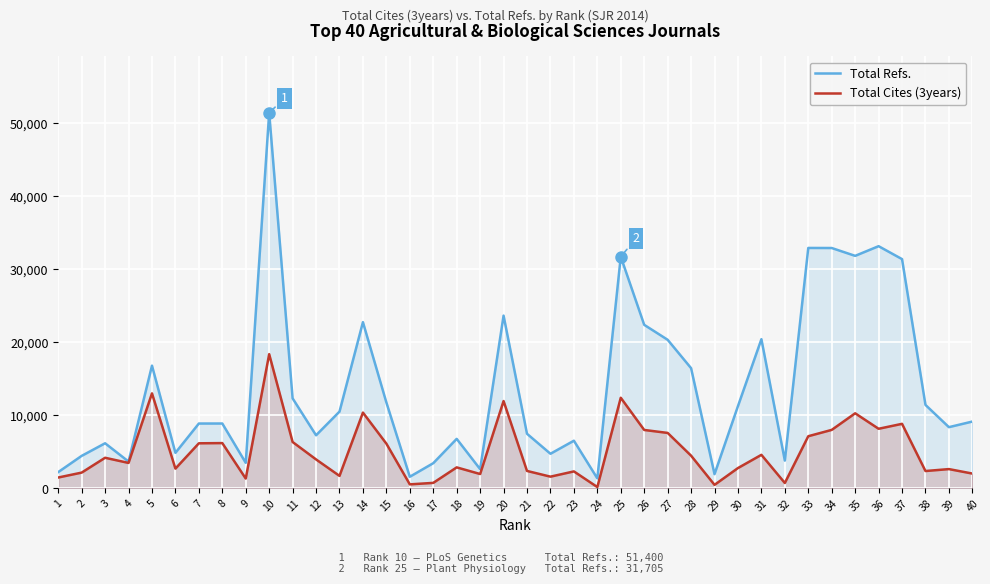

Is it true that Total Cites (3years) equals 10367 at 14?

True